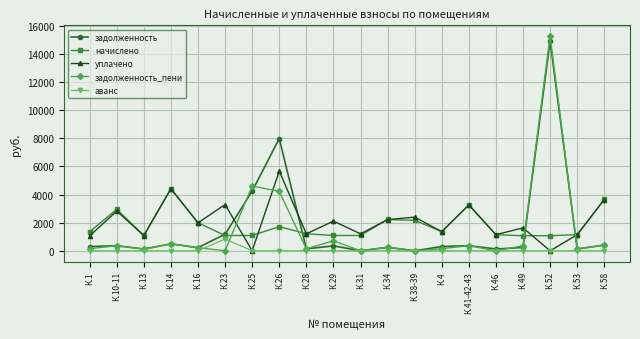

In аванс, how many points are higher than both neighbors (excluding endpoints)?

1